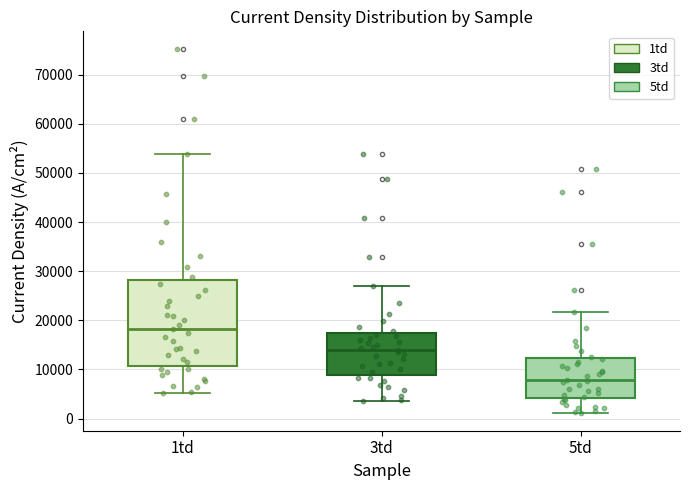

Which box is the tallest, from its lower edge to its upper edge?

1td